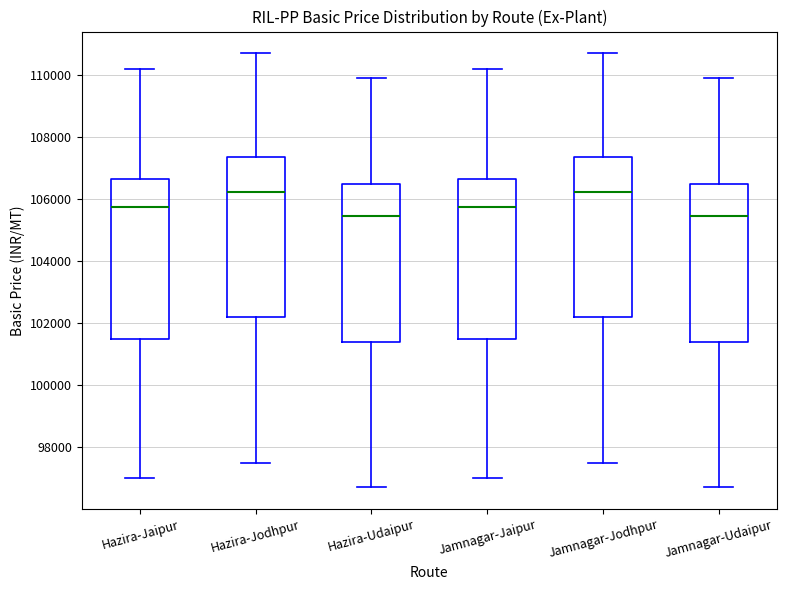

Reading left to right, transcribe this box plot: for each box, give where its median line is, the range the box spans, and where its two whiskers end, as read against the y-axis. The values are not printed on the chart, so give them approximately, as read against the axis.

Hazira-Jaipur: median 105800, box 101400 to 106600, whiskers 97000 to 110200
Hazira-Jodhpur: median 106200, box 102200 to 107400, whiskers 97600 to 110800
Hazira-Udaipur: median 105400, box 101400 to 106400, whiskers 96800 to 110000
Jamnagar-Jaipur: median 105800, box 101400 to 106600, whiskers 97000 to 110200
Jamnagar-Jodhpur: median 106200, box 102200 to 107400, whiskers 97600 to 110800
Jamnagar-Udaipur: median 105400, box 101400 to 106400, whiskers 96800 to 110000